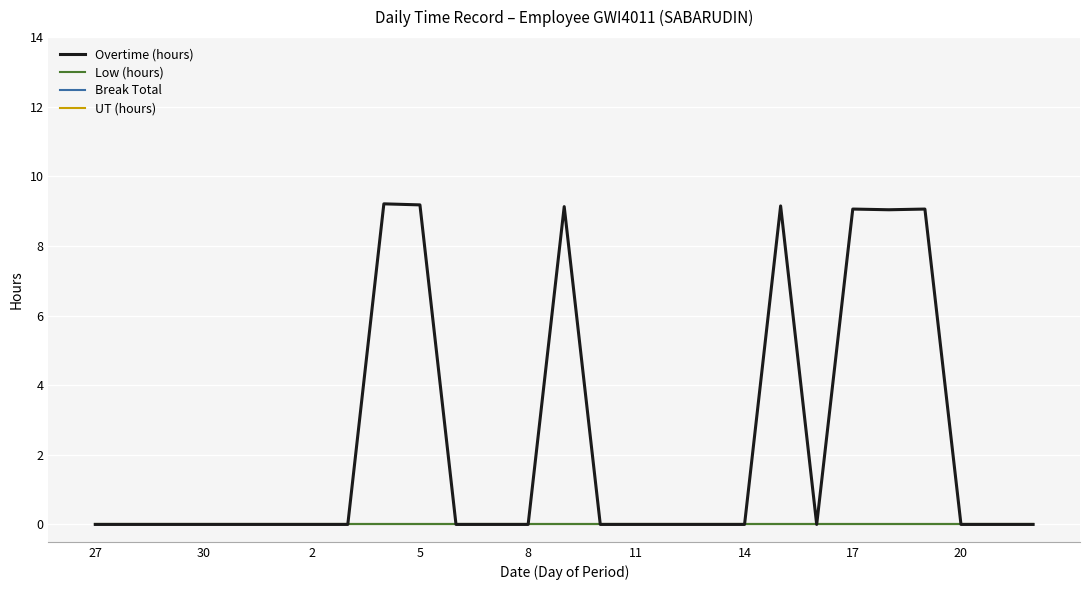

True or false: UT (hours) and Low (hours) cross at least once.

False